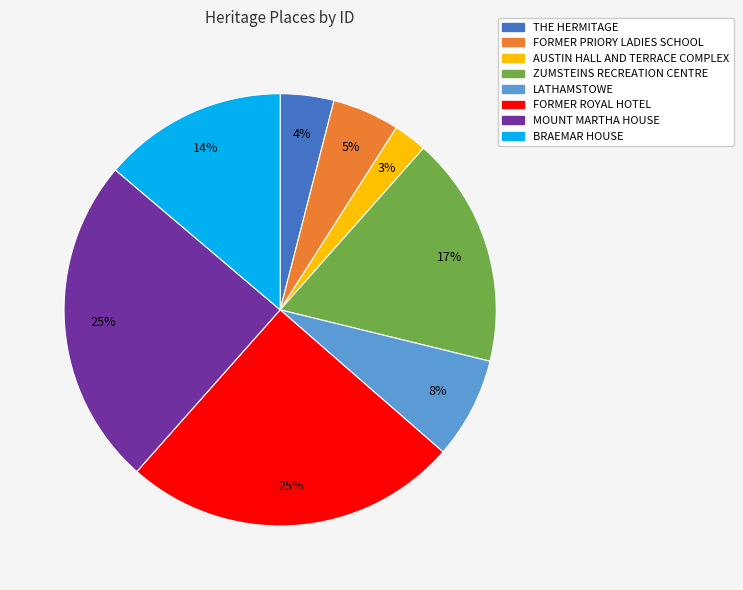

To the nearest percent, what percentage of the pie is THE HERMITAGE?

4%